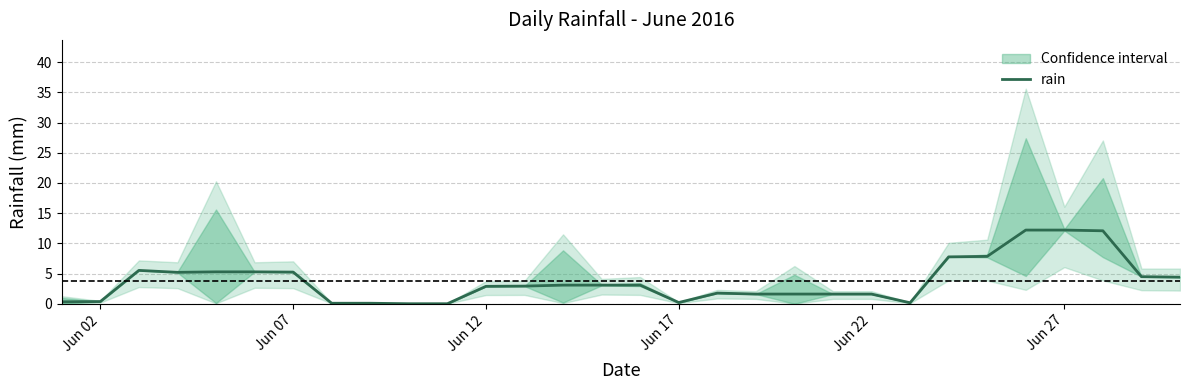

What is the maximum value for rain?

12.2